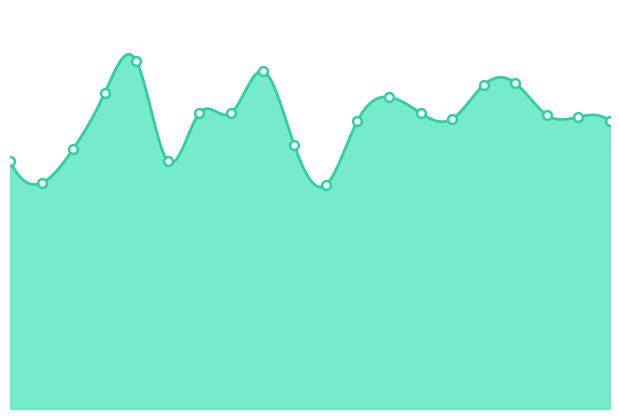

Which has a higher value, 2022011059 or 2022011008?

2022011059